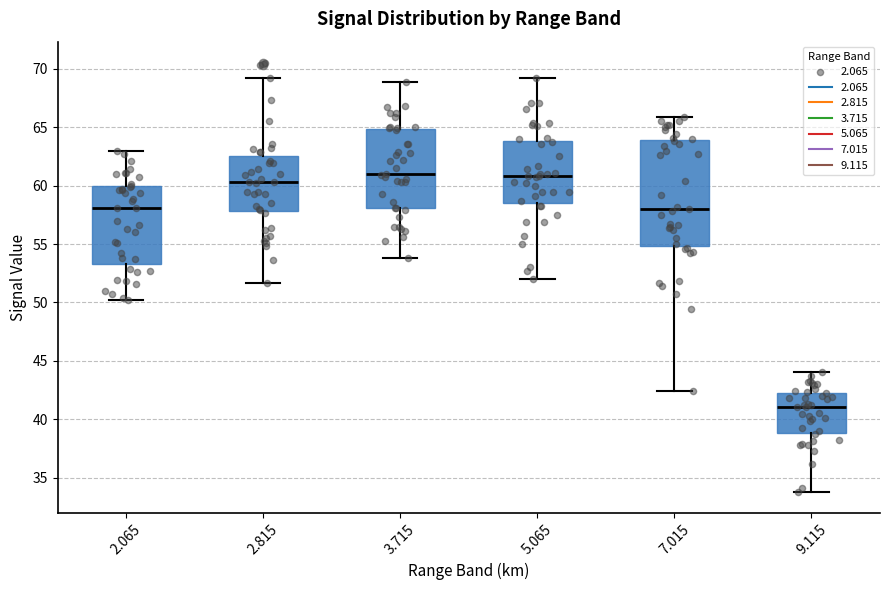

Reading left to right, read every box against the y-axis: the position of its median line, the range the box covers, and the ends of its whiskers. The values are not printed on the chart, so give them approximately, as read against the axis.

2.065: median 58.0, box 53.5 to 60.0, whiskers 50.0 to 63.0
2.815: median 60.5, box 58.0 to 62.5, whiskers 51.5 to 69.0
3.715: median 61.0, box 58.0 to 65.0, whiskers 54.0 to 69.0
5.065: median 61.0, box 58.5 to 64.0, whiskers 52.0 to 69.0
7.015: median 58.0, box 55.0 to 64.0, whiskers 42.5 to 66.0
9.115: median 41.0, box 39.0 to 42.5, whiskers 34.0 to 44.0